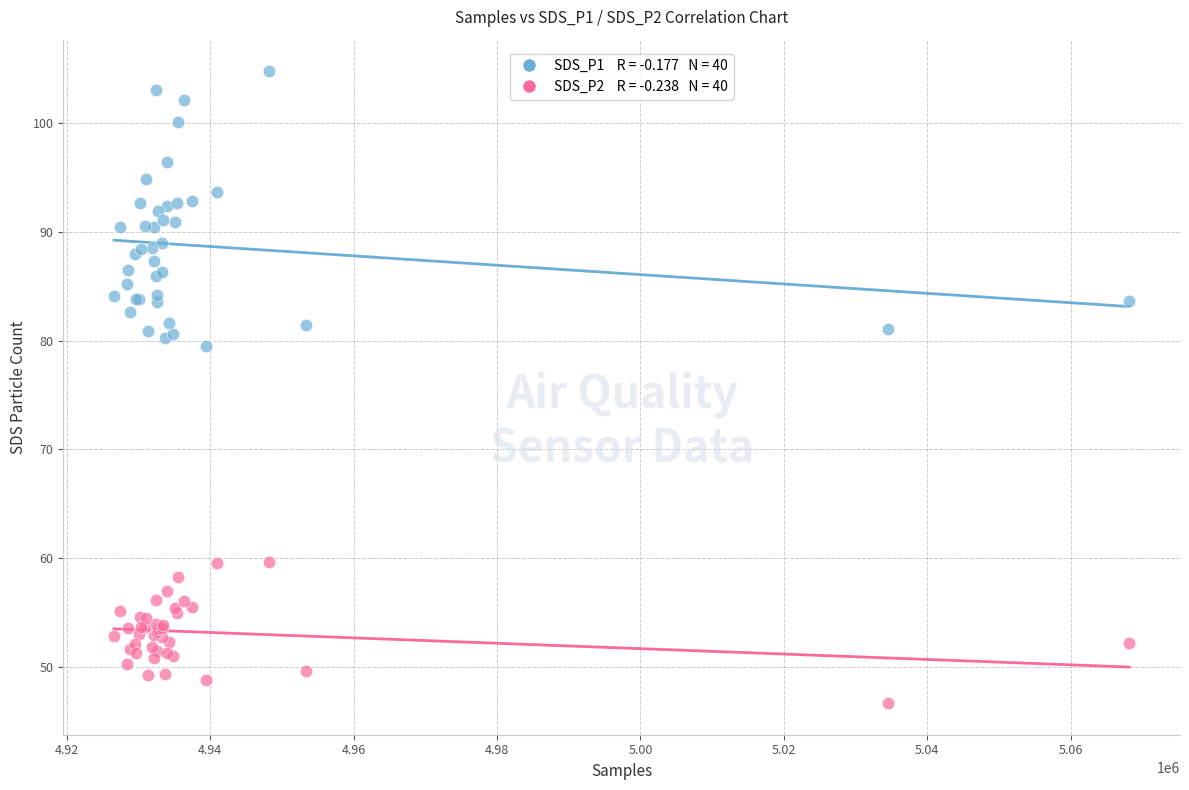

Across all series, what Y value is closest to 75?

79.5